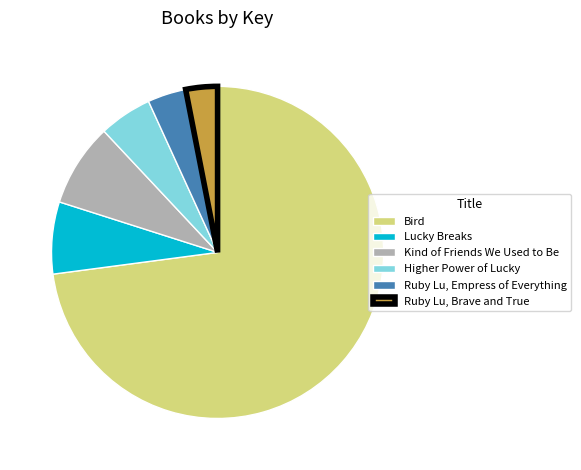

Which slice is the smallest?

Ruby Lu, Brave and True